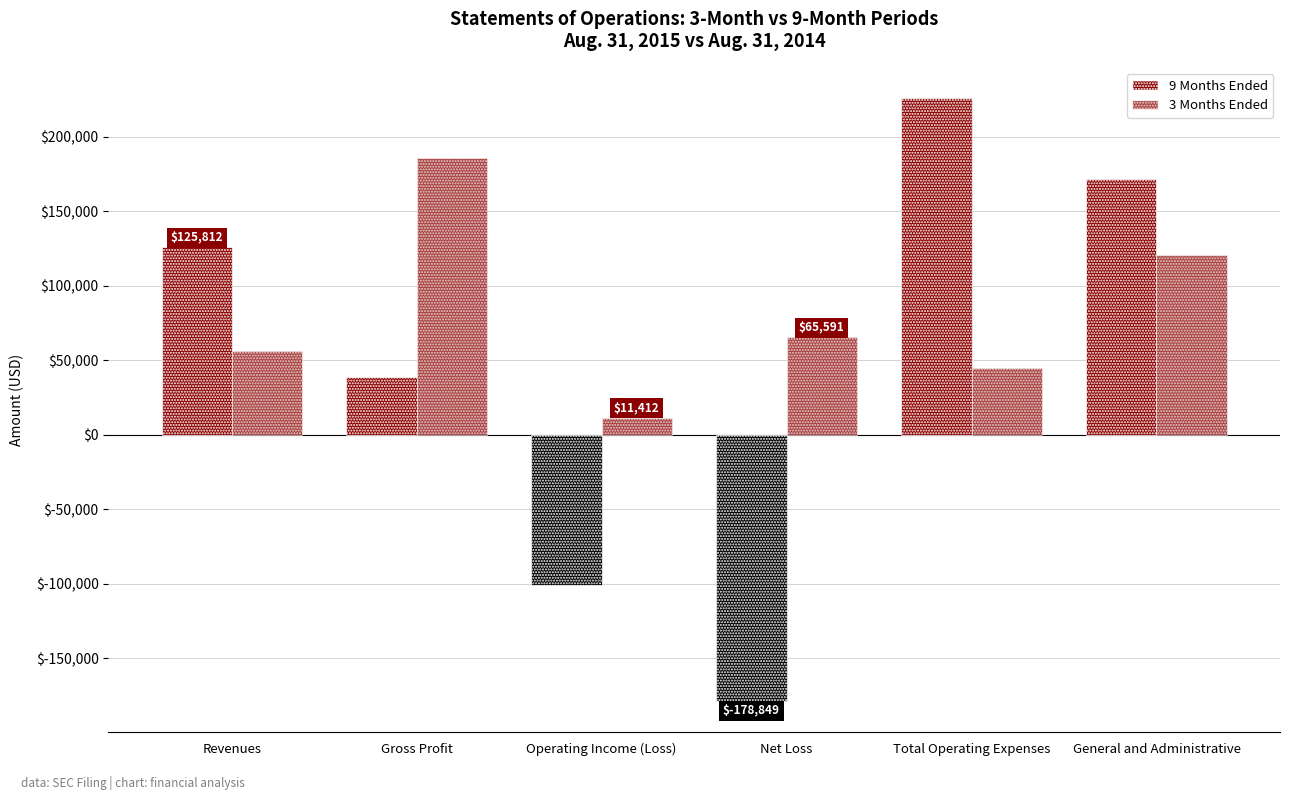

What is the difference between the maximum and minimum values in the 9 Months Ended series?

404926